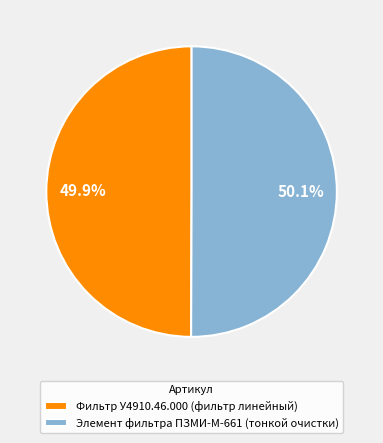

To the nearest percent, what percentage of the pie is Элемент фильтра ПЗМИ-М-661 (тонкой очистки)?

50%